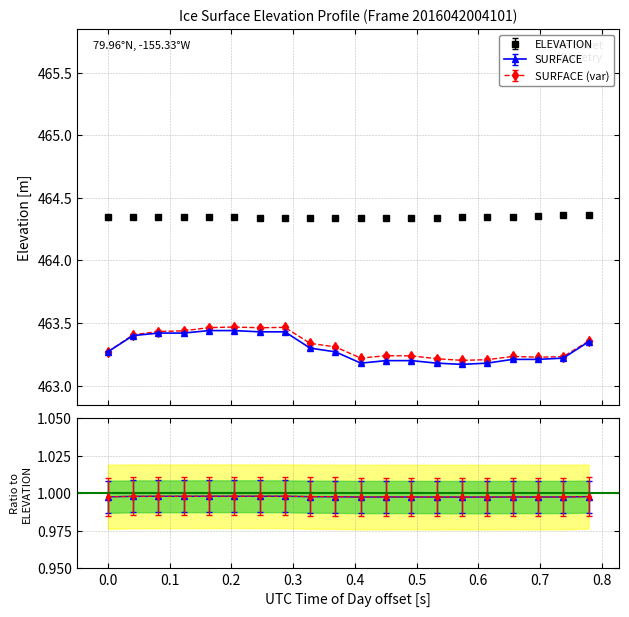

True or false: SURFACE and ELEVATION cross at least once.

False